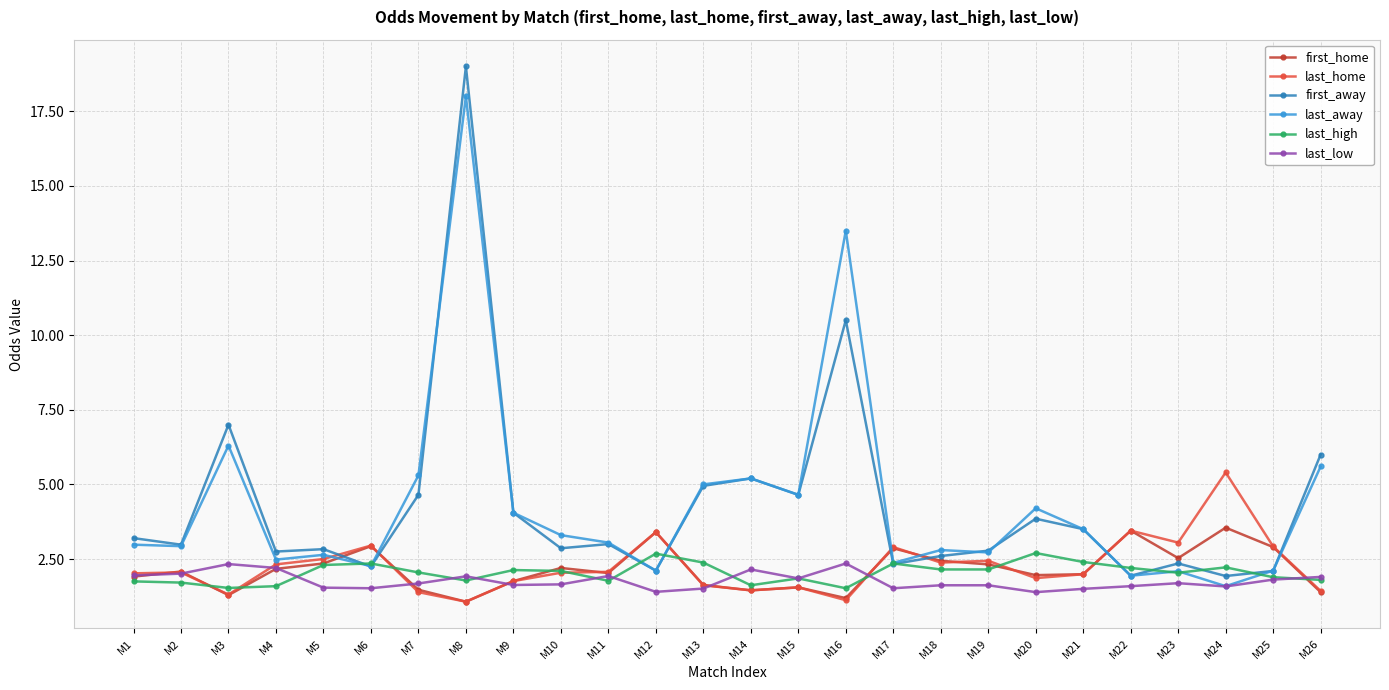

True or false: last_low has a value of 2.4 at M21.

False